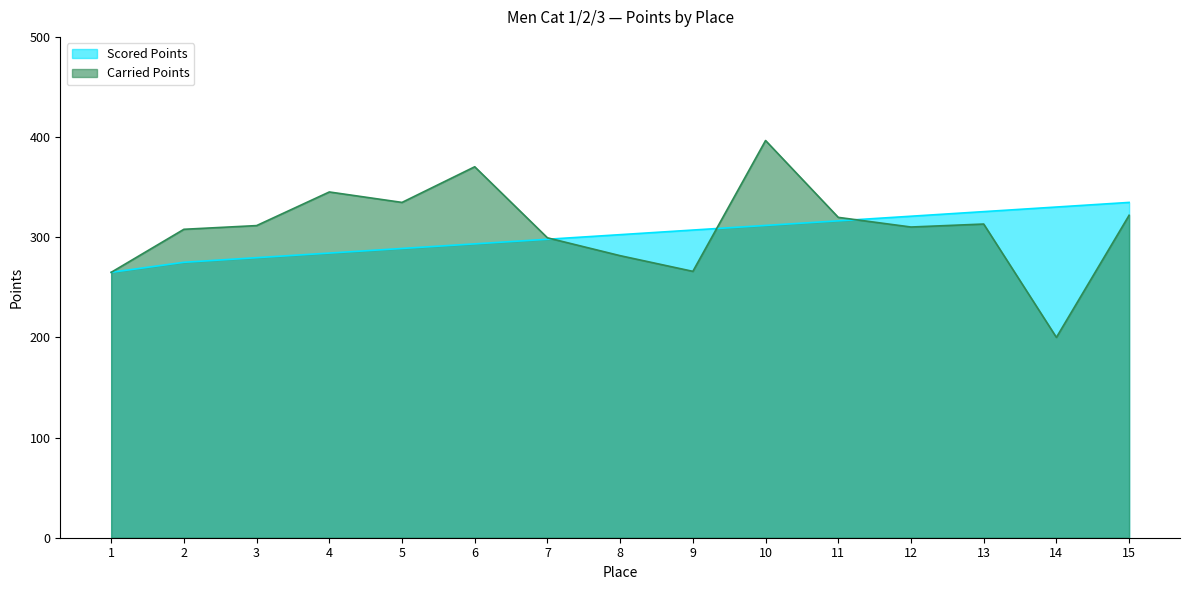

What are all the series names shown in the legend?

Scored Points, Carried Points